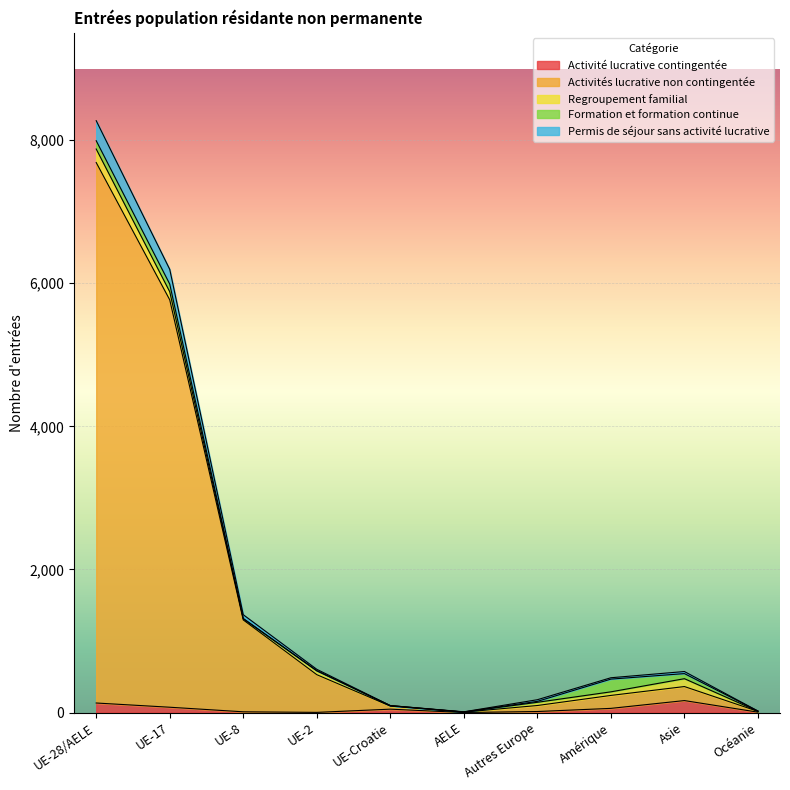

At which category is the sum across all series the highest?

UE-28/AELE